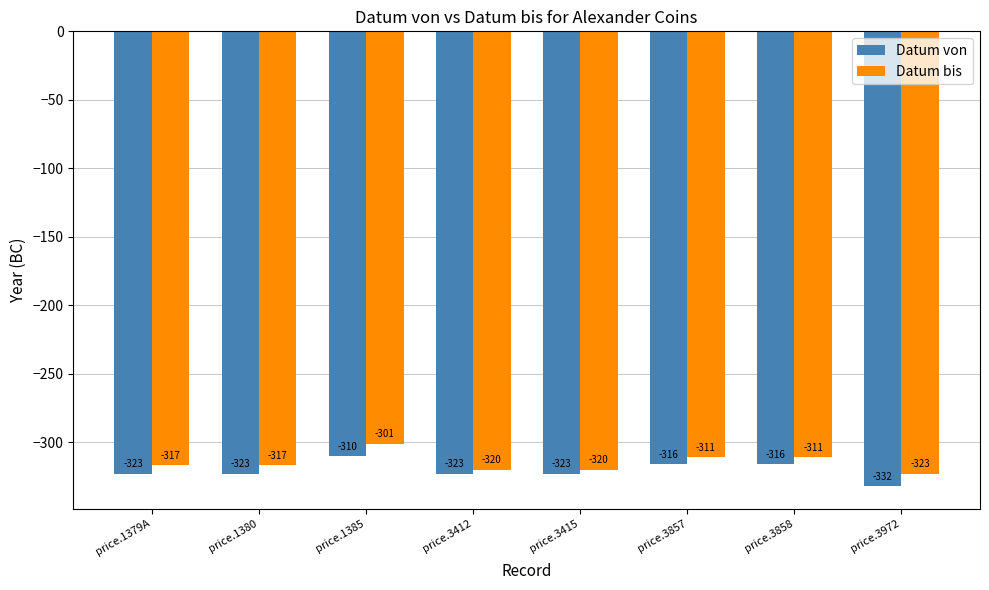

At which label does Datum von reach its minimum?

price.3972